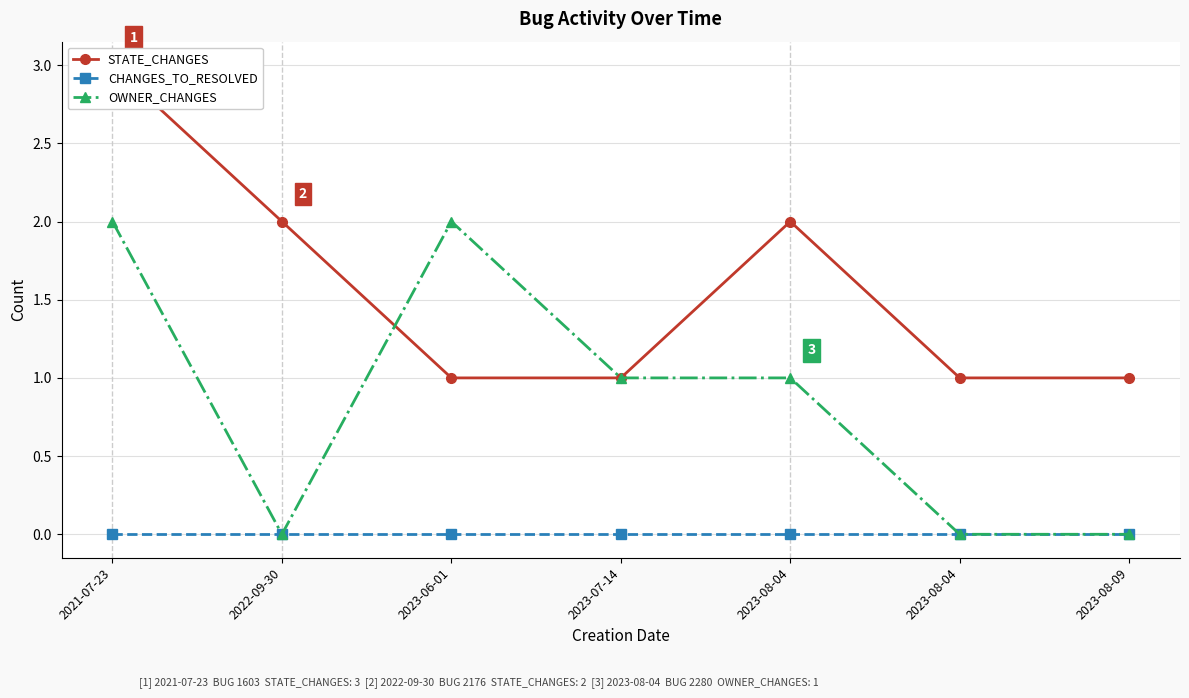

How many series are shown in this chart?

3